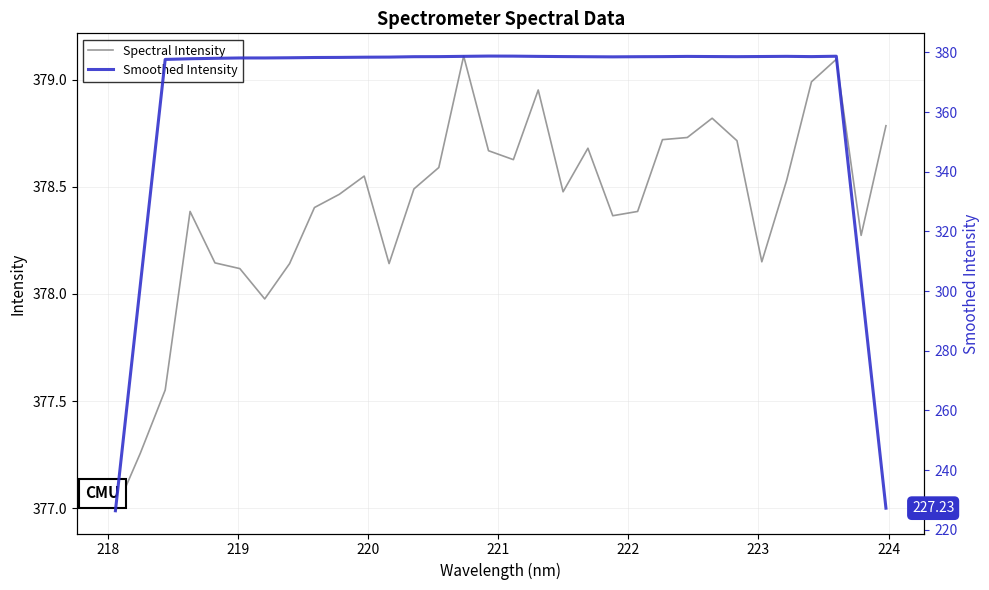

In Smoothed Intensity, how many points are higher than both neighbors (excluding endpoints)?

4